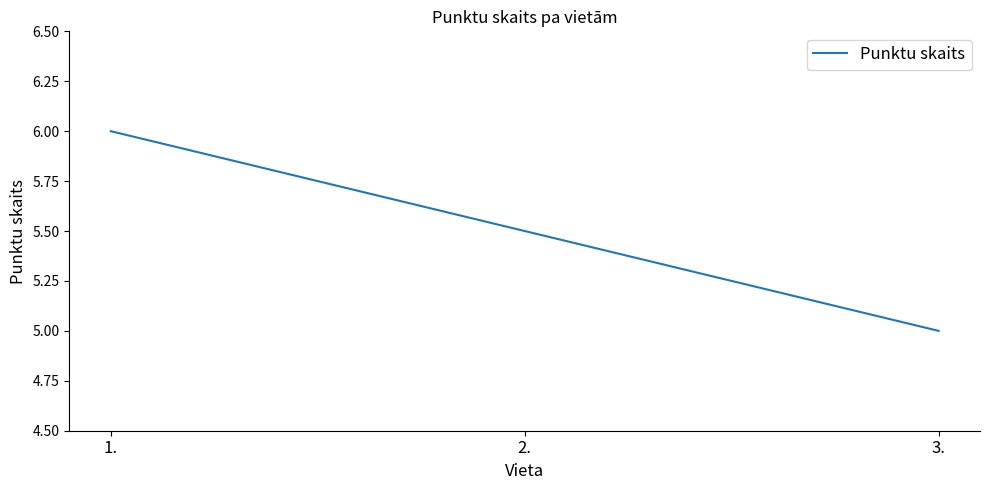

What value does the data have at 1.?

6.0